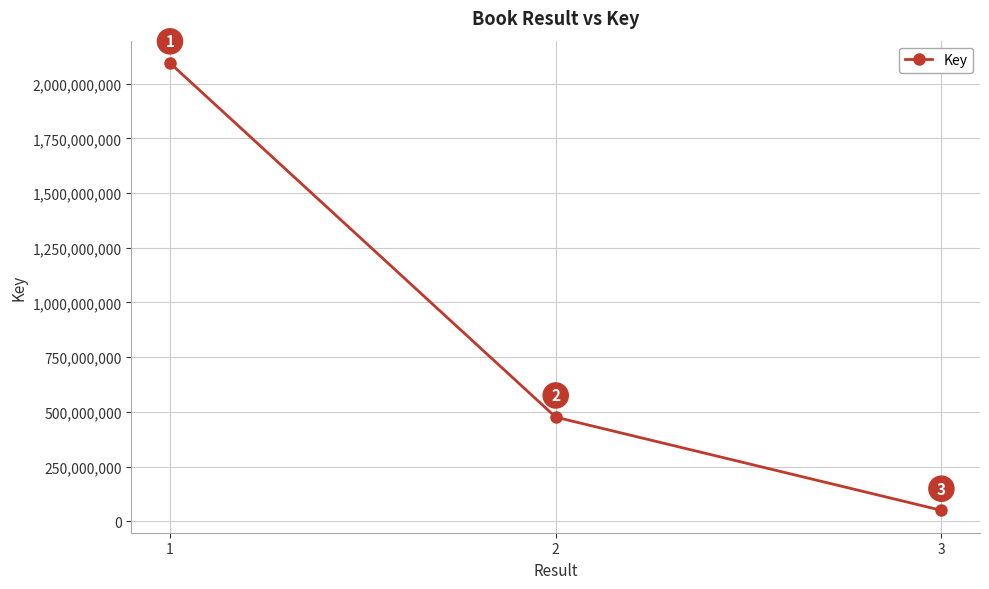

What is the change in value from 1 to 3?

-2044195508